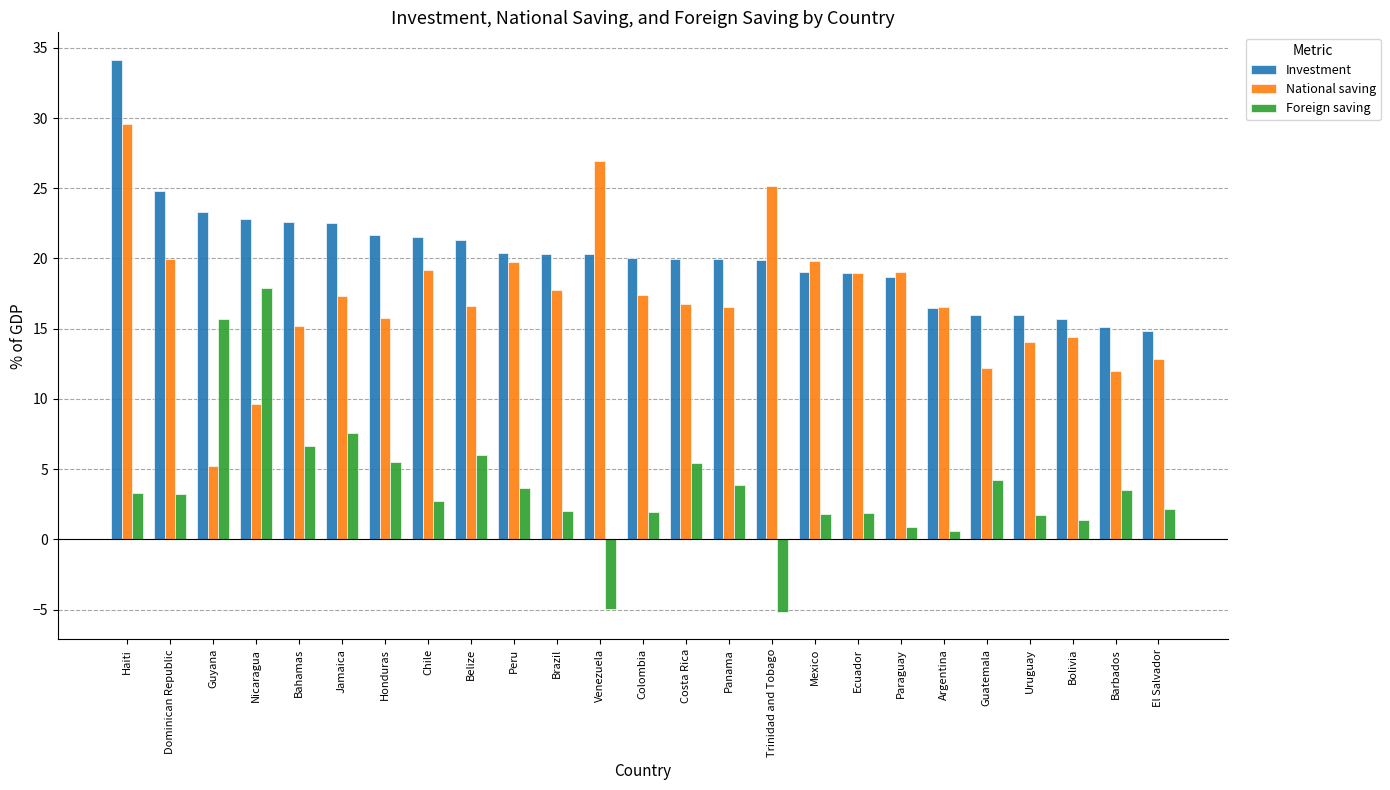

What is the spread (max minus min) of values at Barbados?

11.6